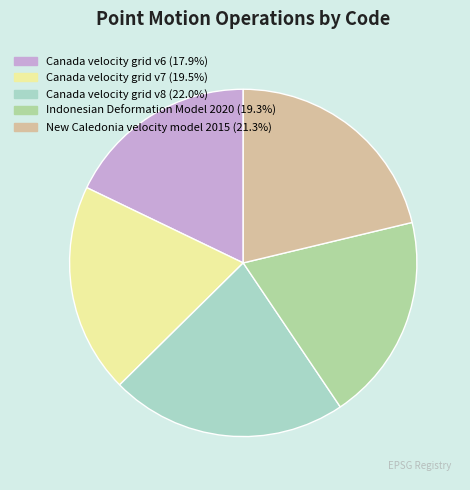

Approximately how many times larger is the value at New Caledonia velocity model 2015 compared to Indonesian Deformation Model 2020?

1.1